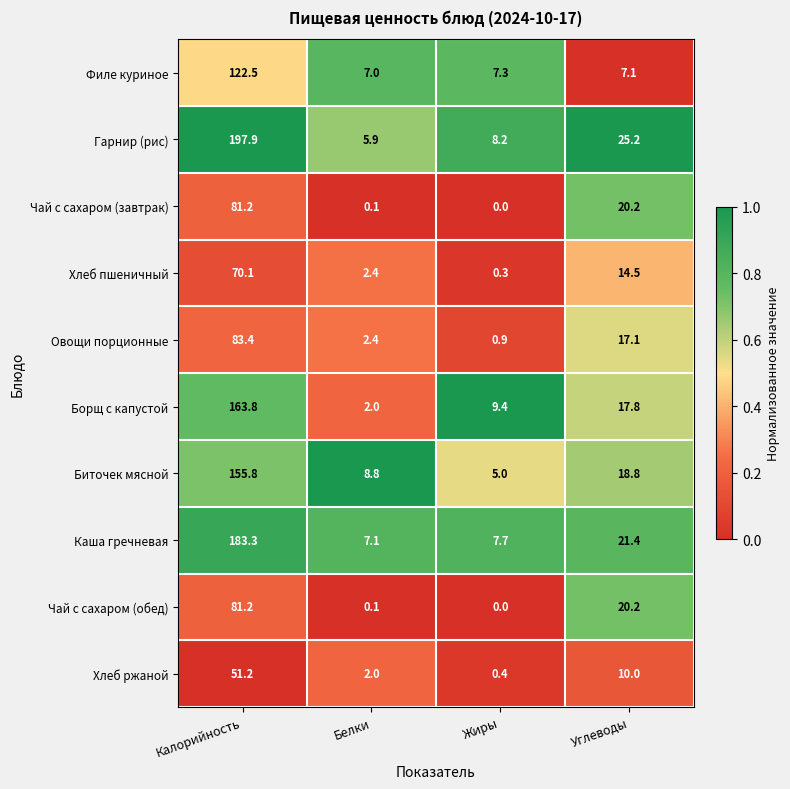

What is the difference between the maximum and minimum values in the Чай с сахаром (обед) series?

81.2